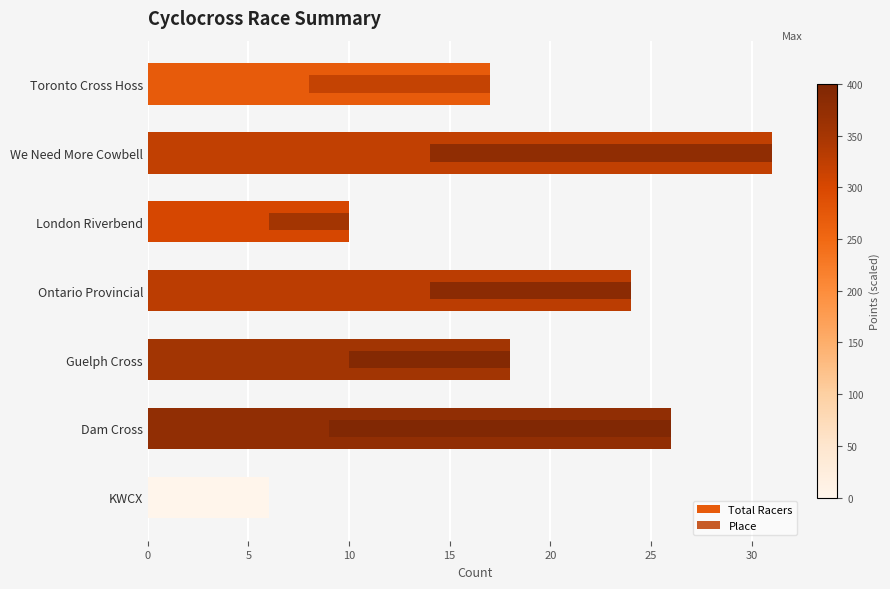

The Total Racers series shows 2 at KWCX. True or false?

False